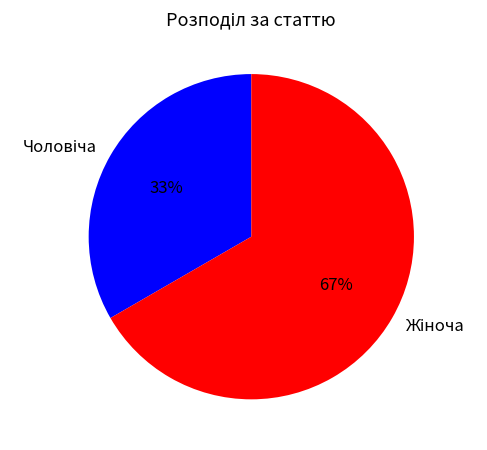

To the nearest percent, what is the average slice percentage?

50%